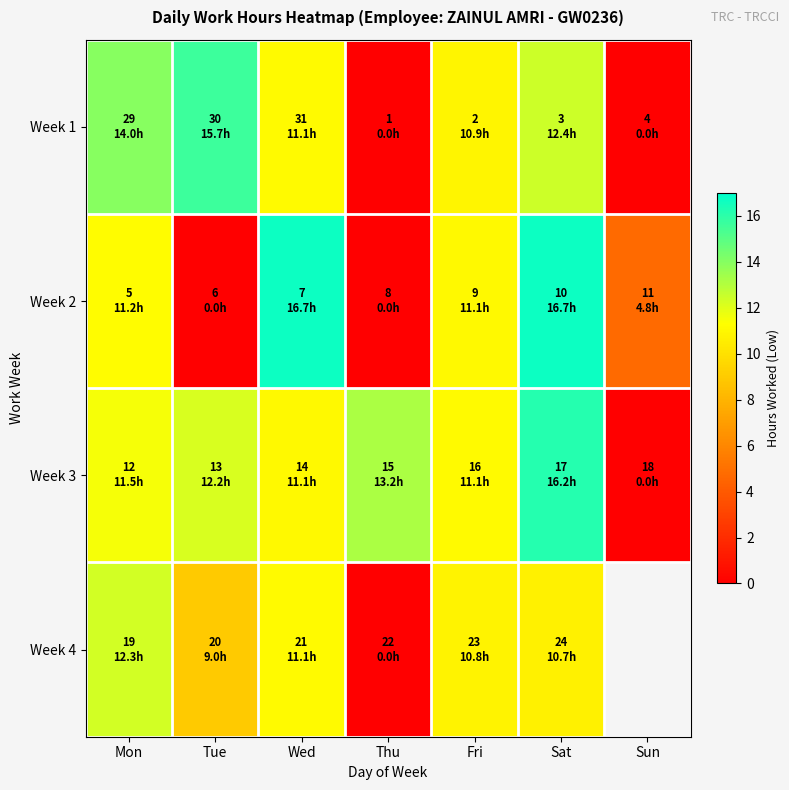

What is the total value across all series at Fri?

43.9